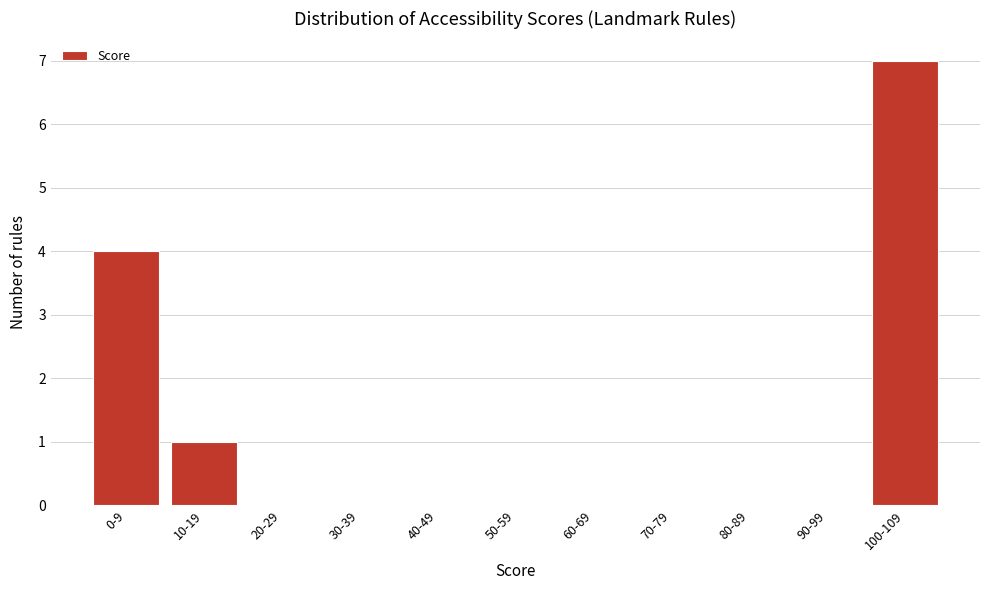

Reading left to right, extract all data points from this chart.

0-9=4	10-19=1	20-29=0	30-39=0	40-49=0	50-59=0	60-69=0	70-79=0	80-89=0	90-99=0	100-109=7